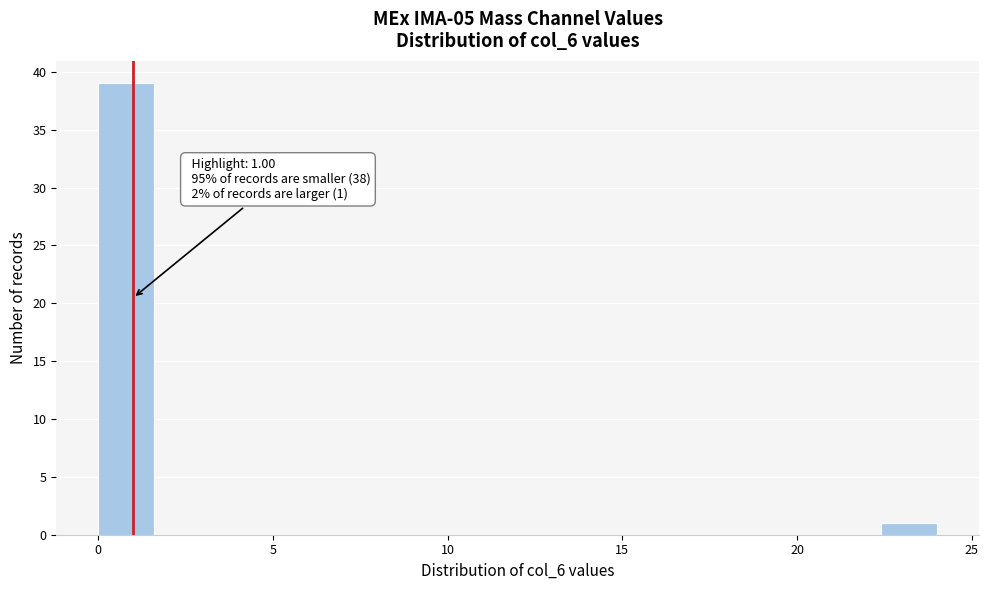

Read against the x-axis, roughly where is the centre of the tallest bar?

1.0